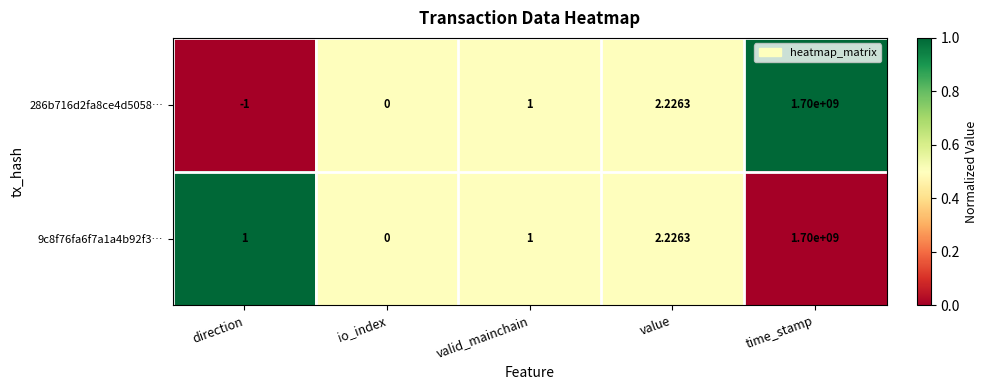

At which category is the sum across all series the highest?

time_stamp